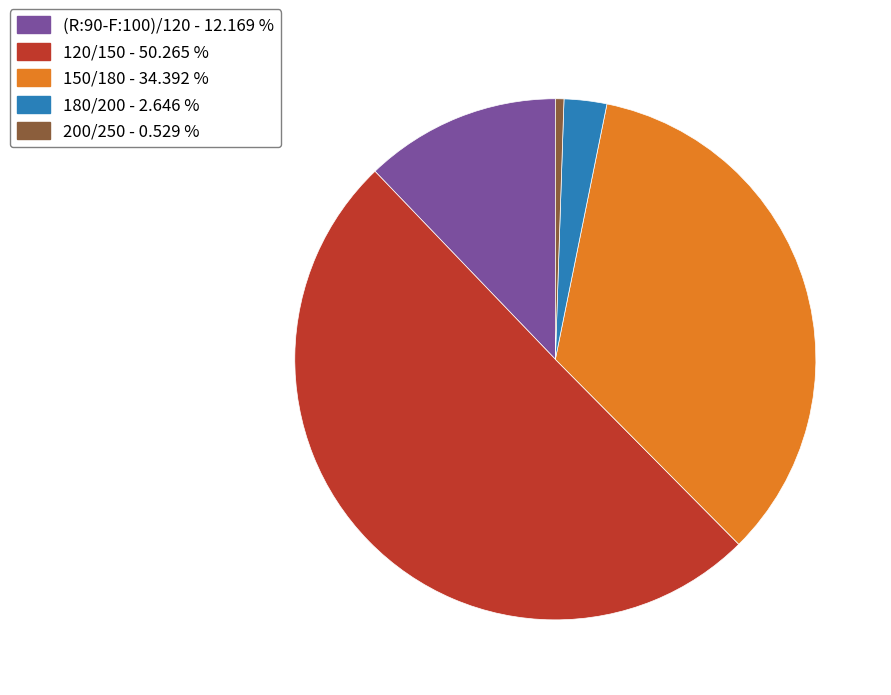

Rank the categories by value from highest to lowest.

120/150, 150/180, (R:90-F:100)/120, 180/200, 200/250